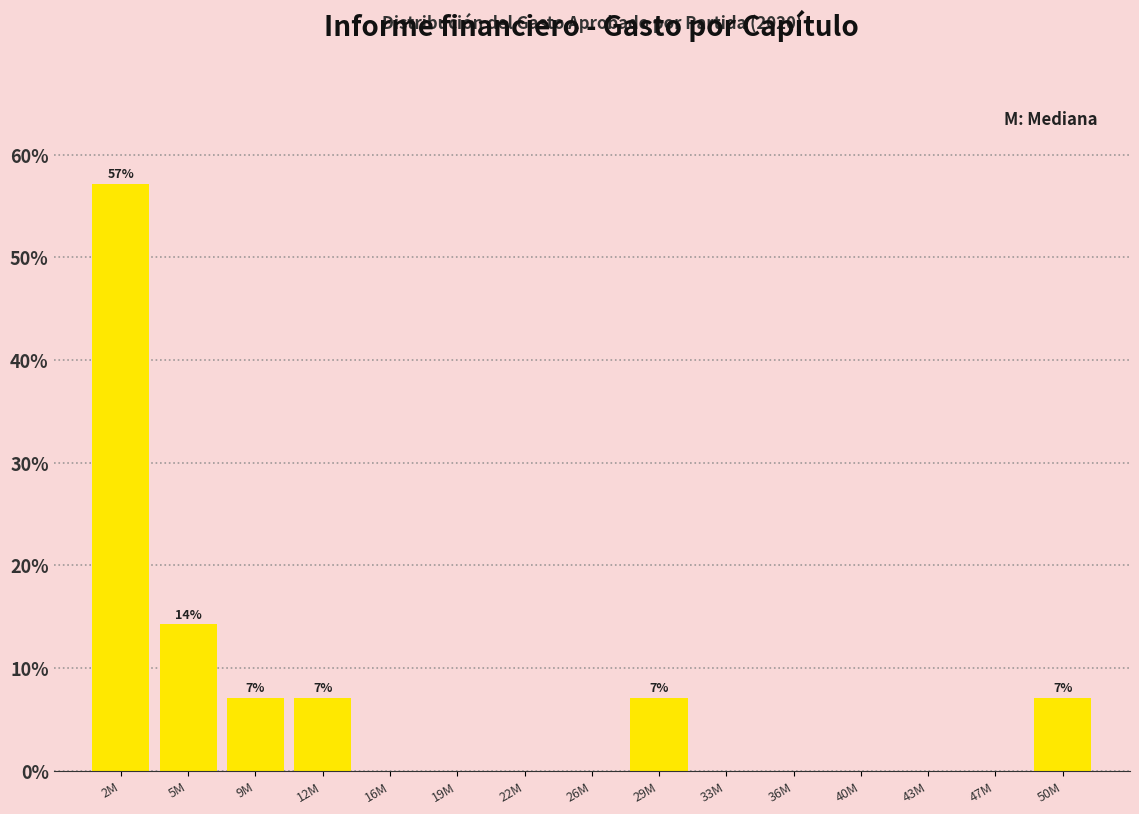

Reading right to left, what are all the values shown in this chart?

50M=7.1	47M=0.0	43M=0.0	40M=0.0	36M=0.0	33M=0.0	29M=7.1	26M=0.0	22M=0.0	19M=0.0	16M=0.0	12M=7.1	9M=7.1	5M=14.3	2M=57.1